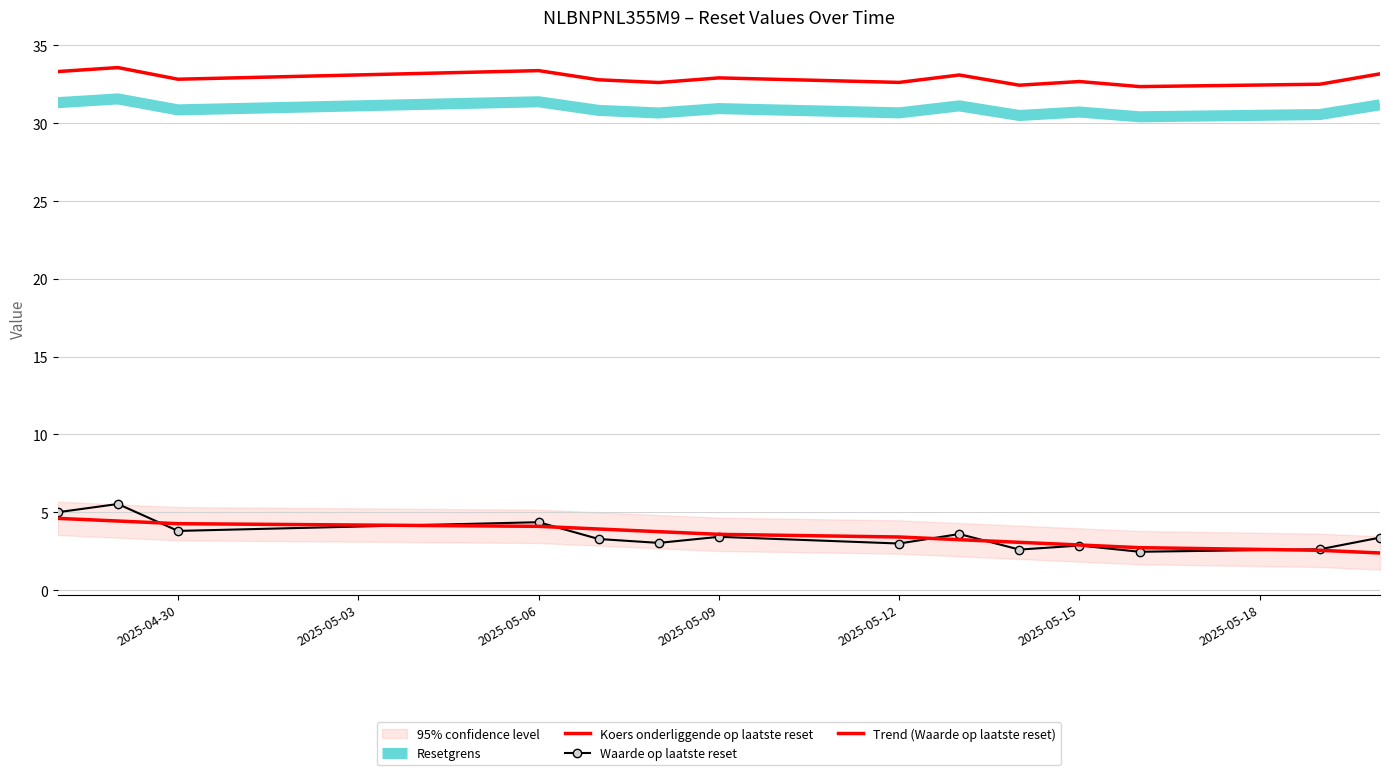

How many interior local peaks does the Waarde op laatste reset series have?

5